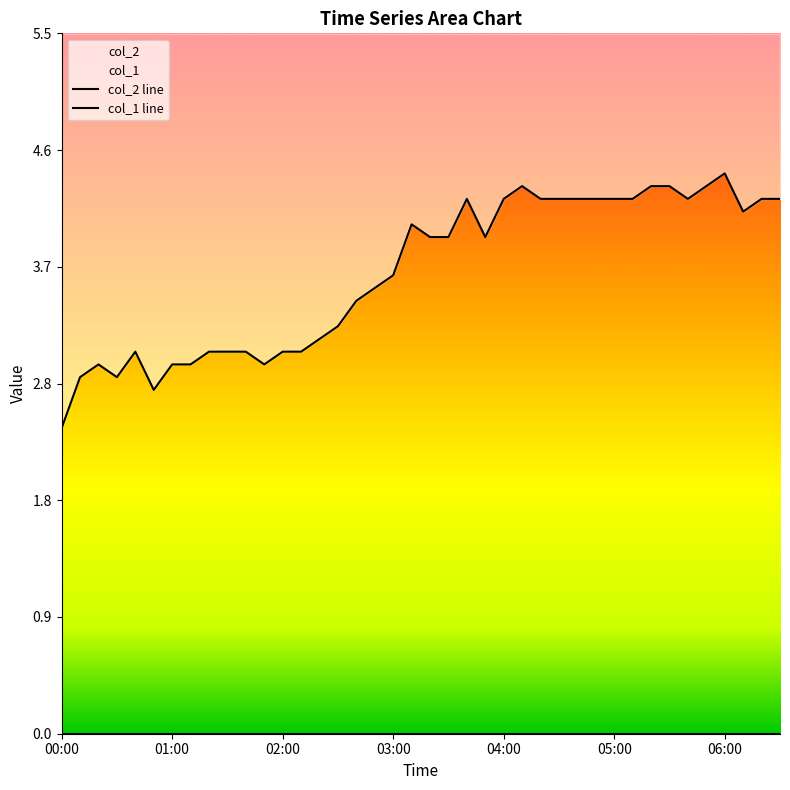

At which label is the value closest to 3?

00:40